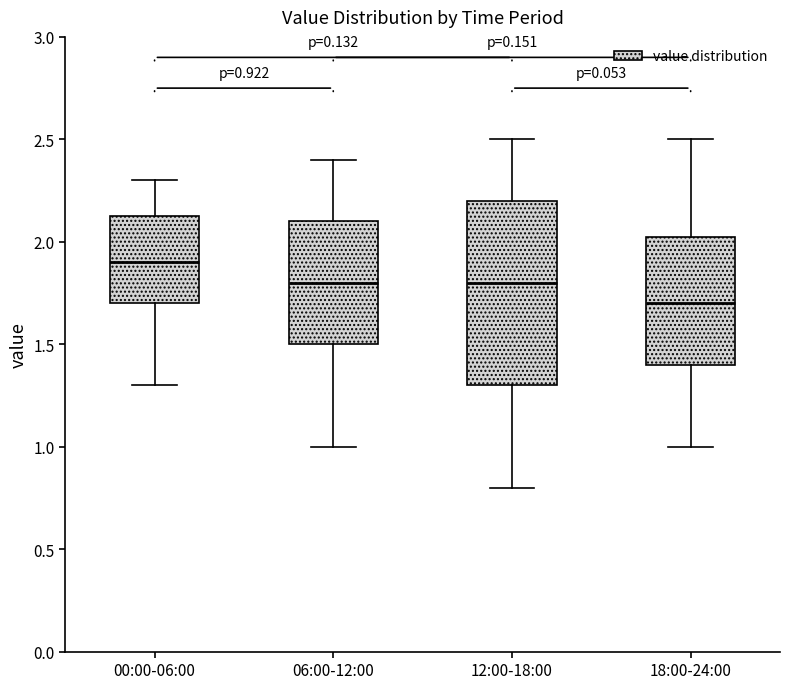

Which box is the tallest, from its lower edge to its upper edge?

12:00-18:00